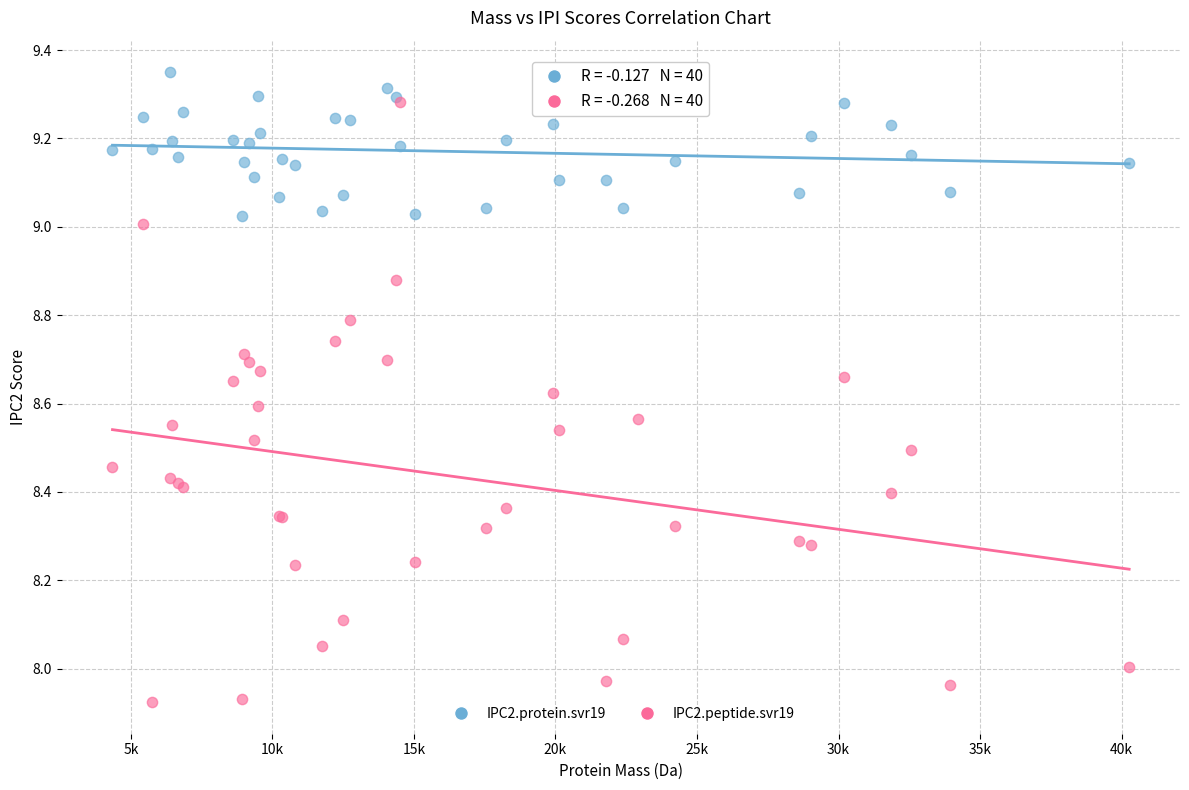

What are all the series names shown in the legend?

IPC2.protein.svr19, IPC2.peptide.svr19